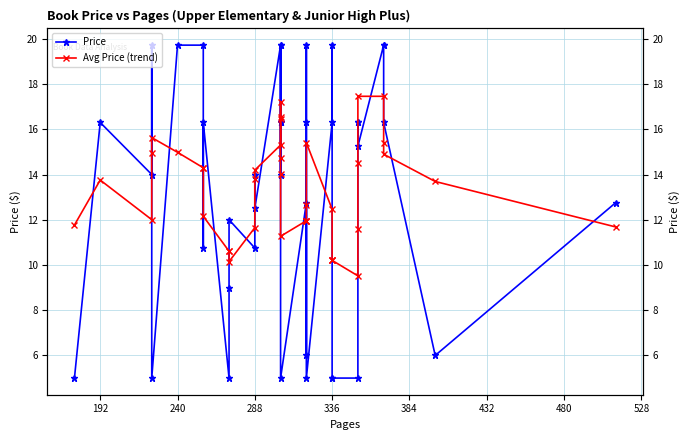

What is the greatest value displayed?

19.7